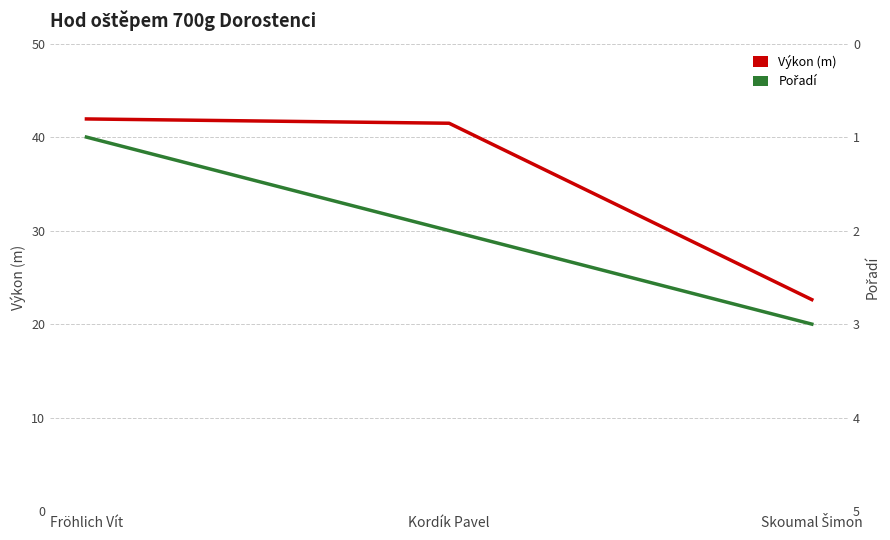

What is the average value of the Pořadí series?

2.0